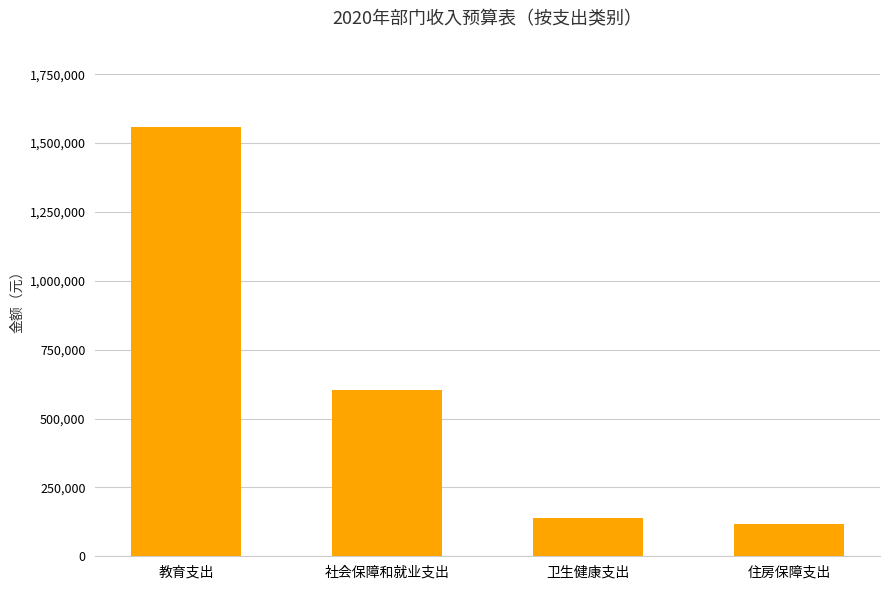

What is the change in value from 卫生健康支出 to 住房保障支出?

-21429.1